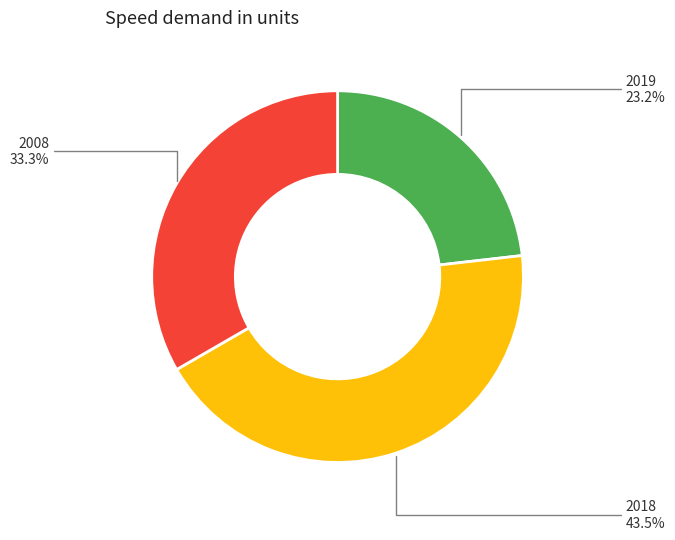

The 2018 slice represents 35% of the pie. True or false?

False